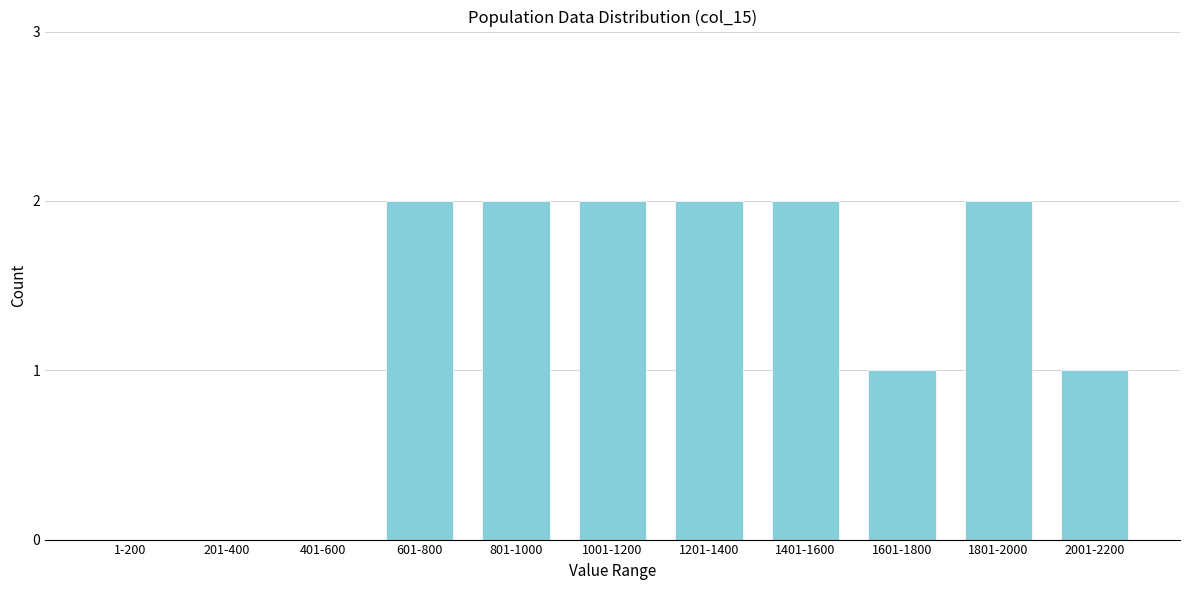

Reading right to left, extract all data points from this chart.

2001-2200=1	1801-2000=2	1601-1800=1	1401-1600=2	1201-1400=2	1001-1200=2	801-1000=2	601-800=2	401-600=0	201-400=0	1-200=0